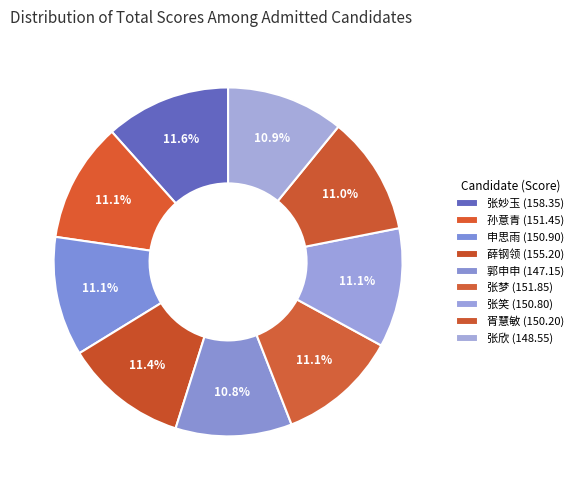

Does any single category account for the majority?

No